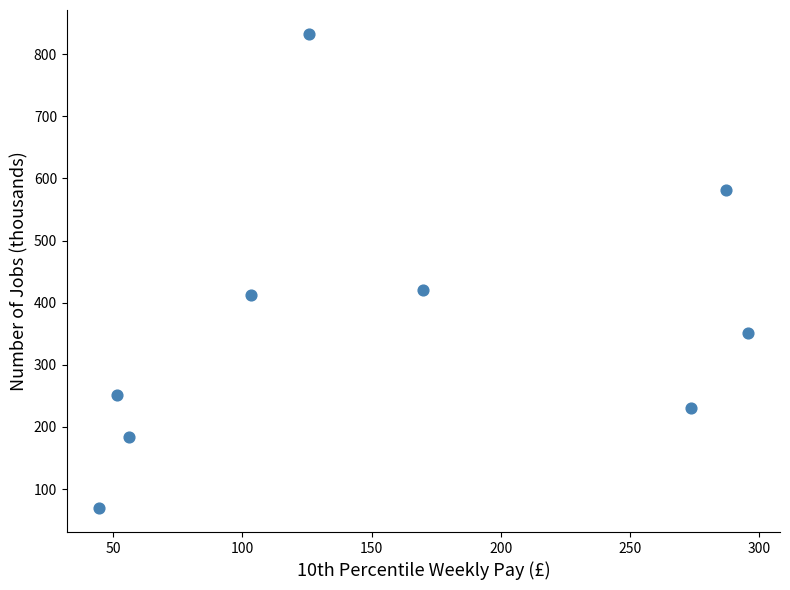

What is the average Y value?

370